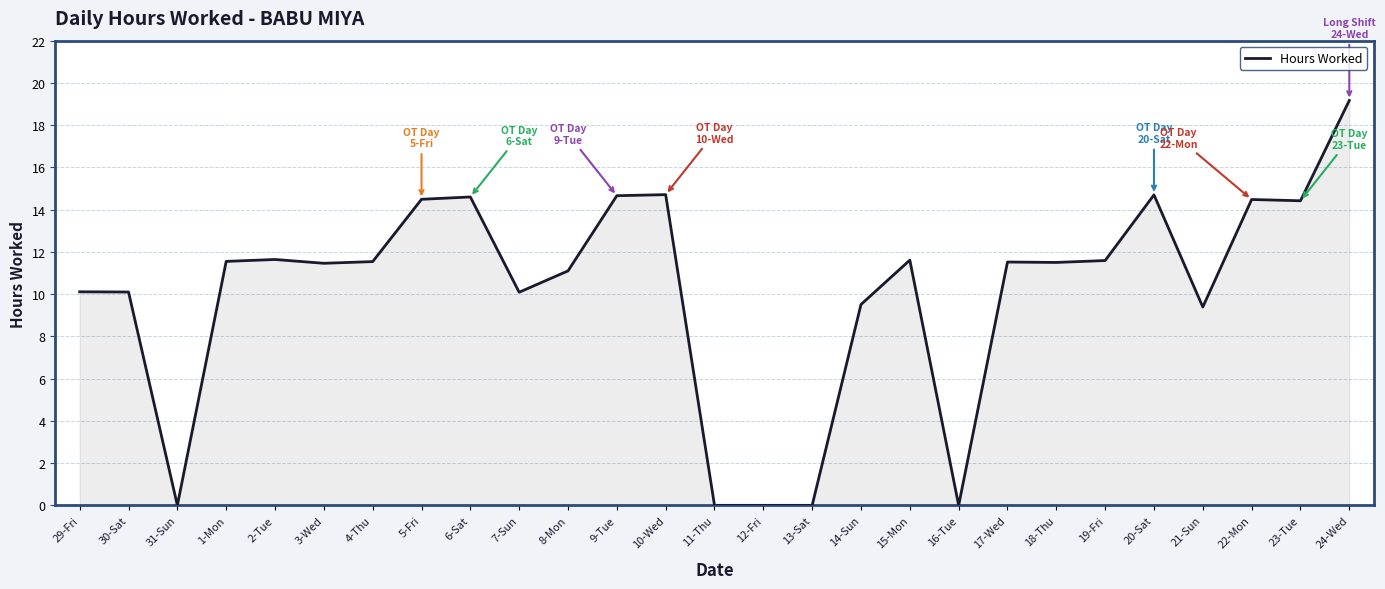

At which category does the data reach its first local valley?

31-Sun